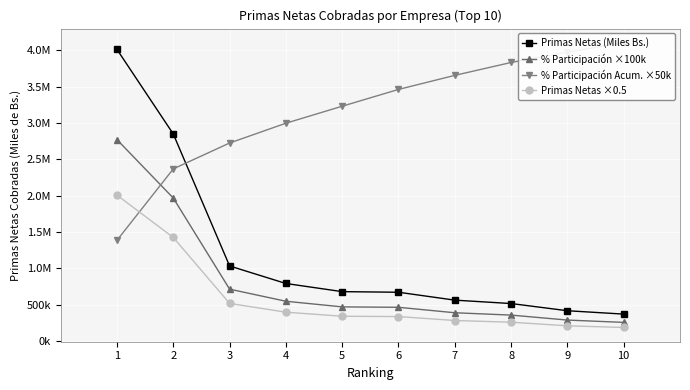

What is the difference between the second highest and second lowest values in the Primas Netas (Miles Bs.) series?

2433485.4